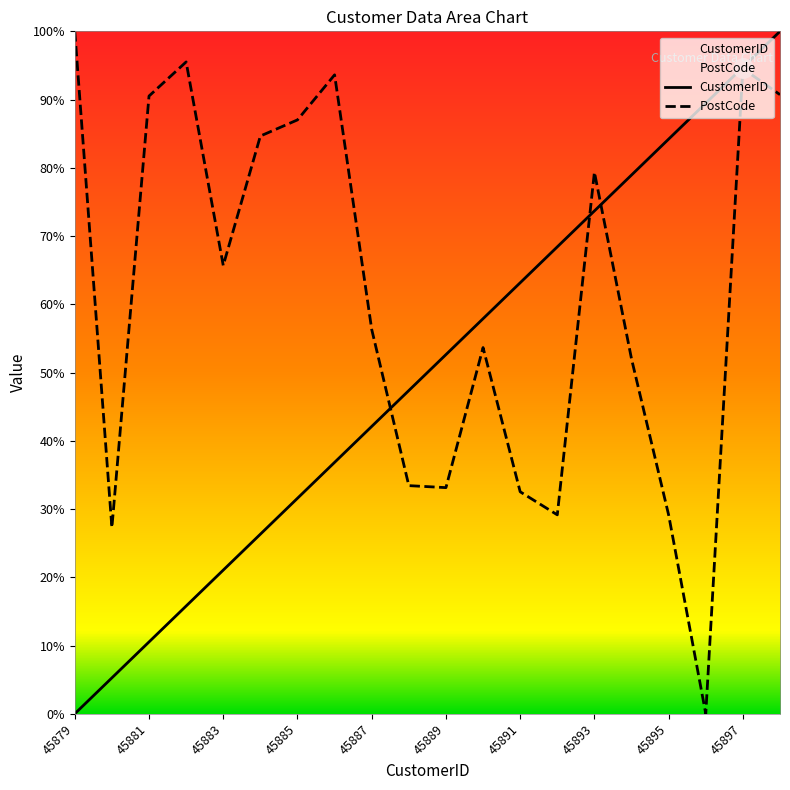

How many categories are shown in the chart?

20